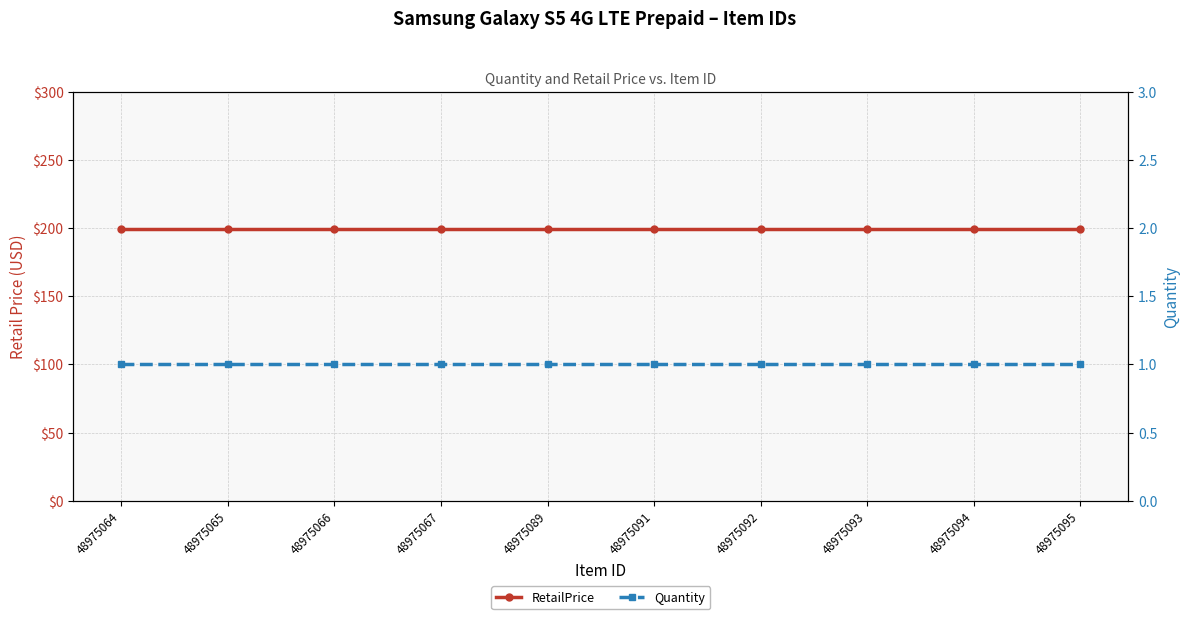

How many series are shown in this chart?

2